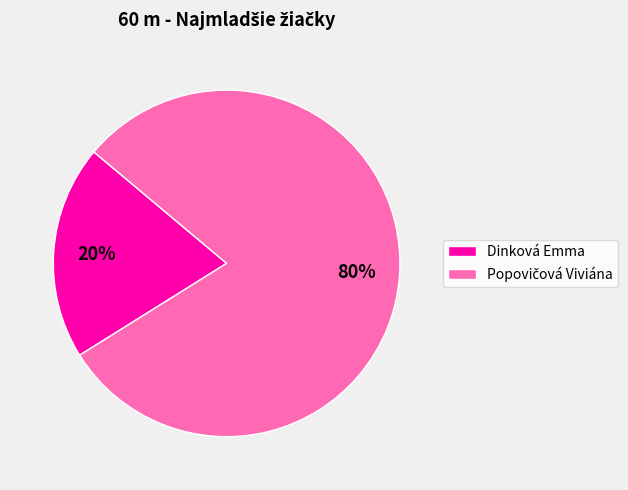

To the nearest percent, what is the average slice percentage?

50%